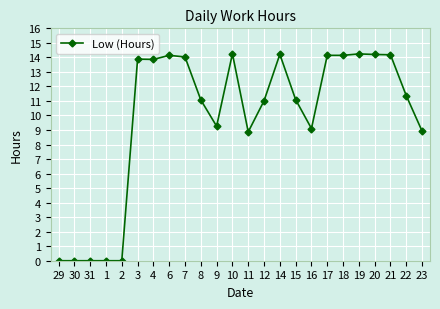

Read the value at 7.

14.0